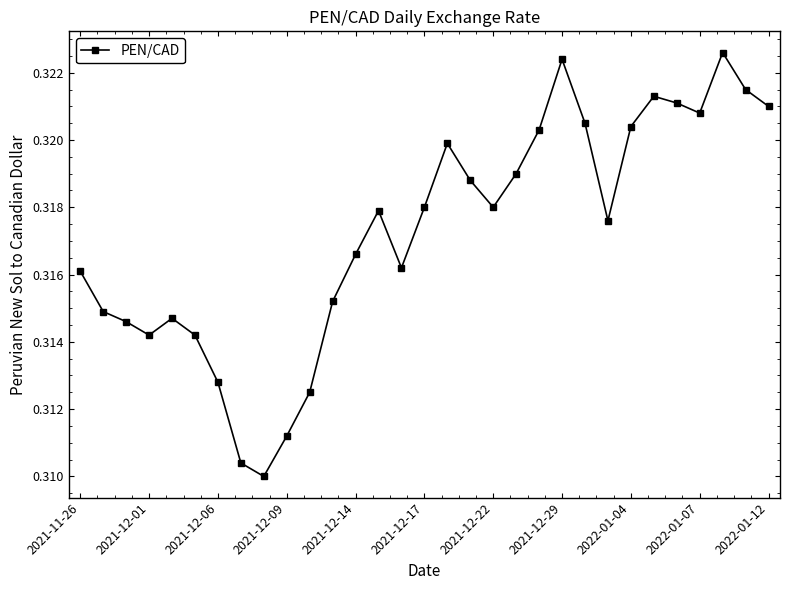

What is the sum of all values?

9.8